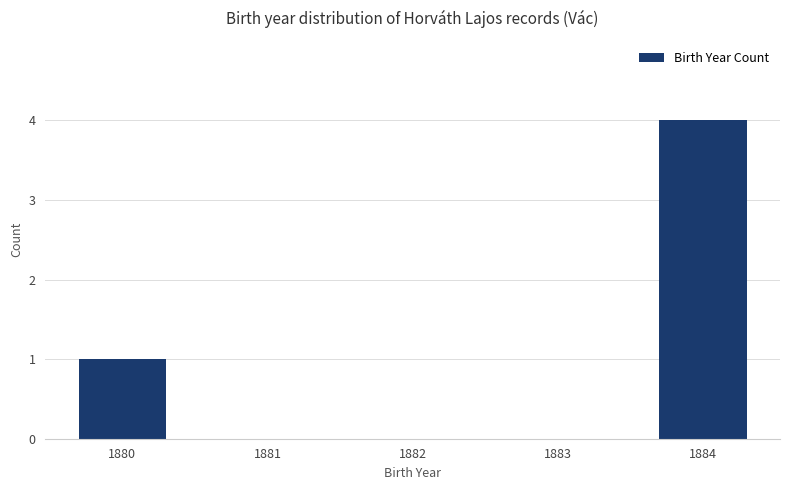

What is the greatest value displayed?

4